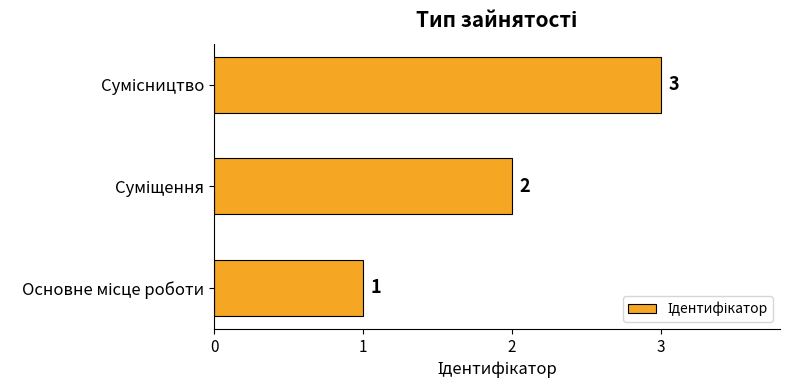

What is the sum of all values?

6